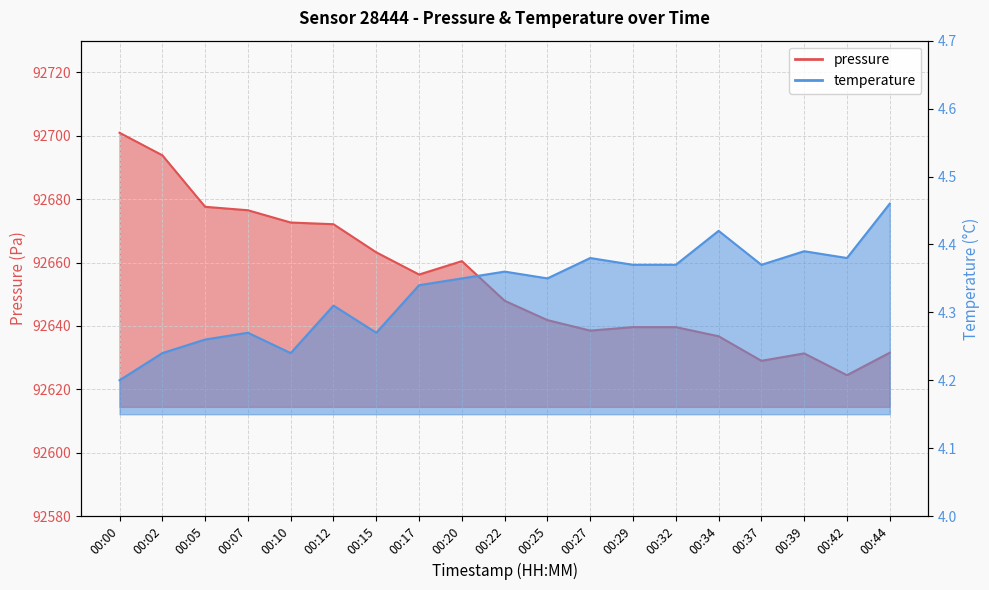

What is the maximum value for pressure?

92700.9